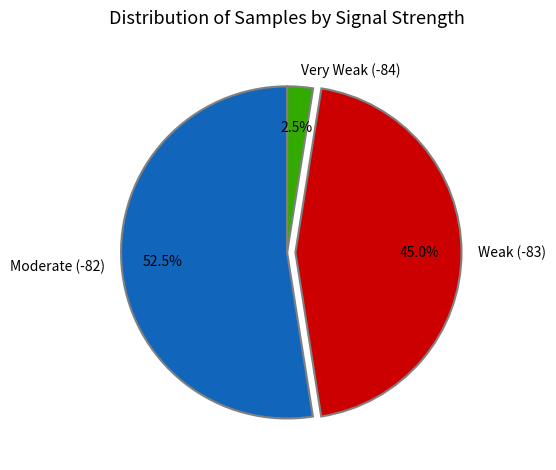

Between Moderate (-82) and Weak (-83), which is larger?

Moderate (-82)